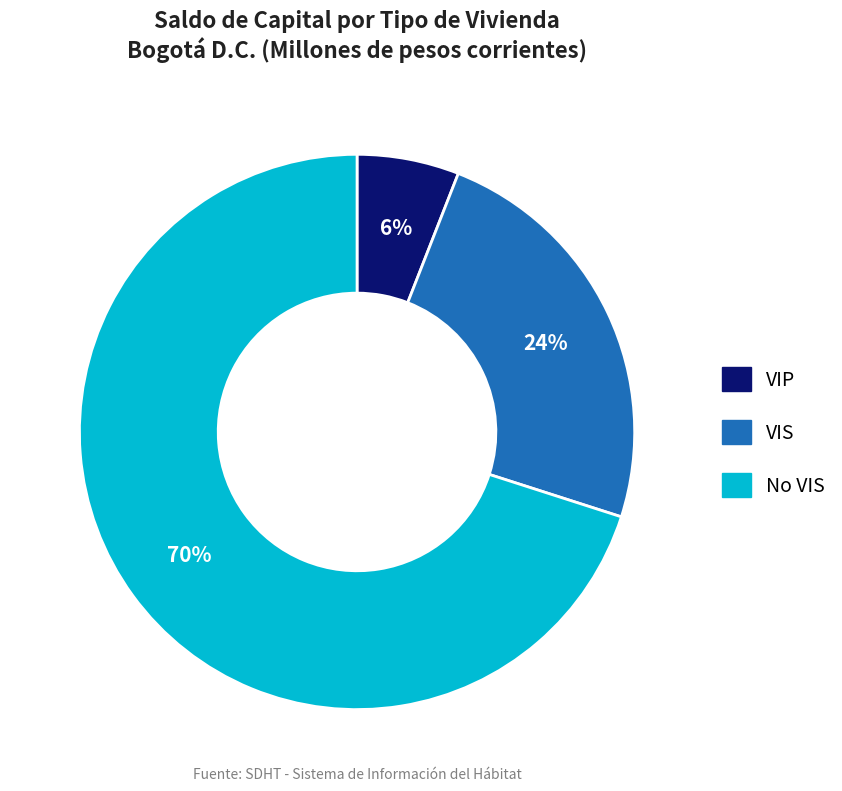

To the nearest percent, what is the difference between the largest and smallest slice percentages?

64%